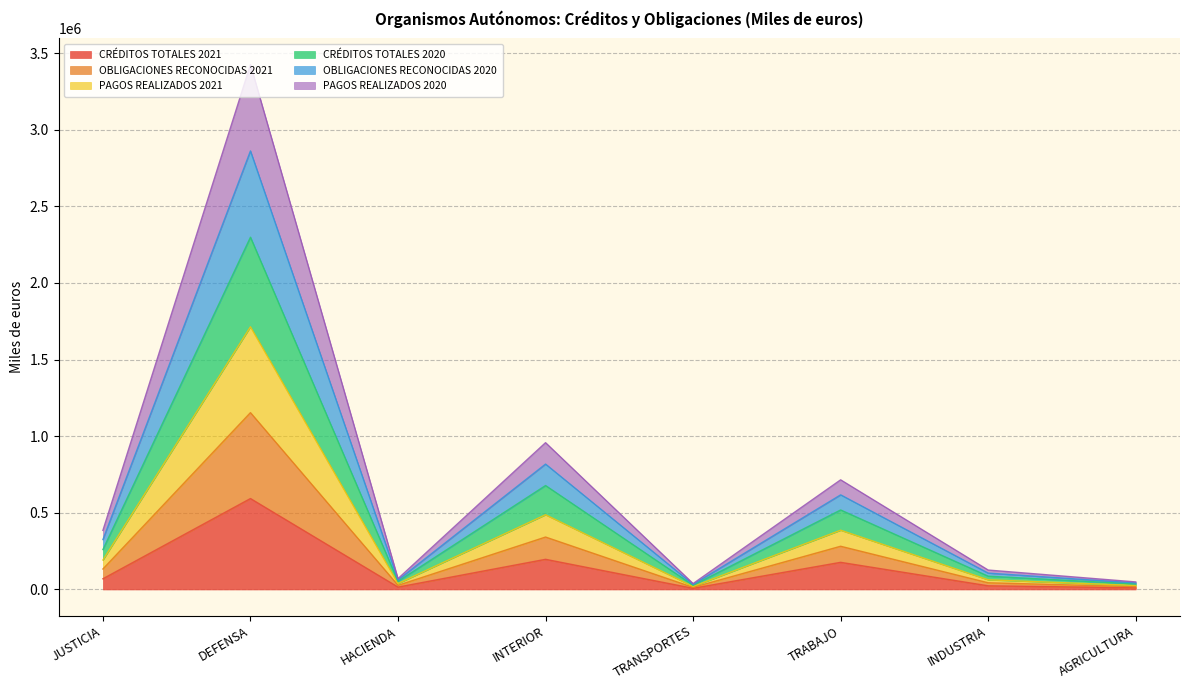

At which category does PAGOS REALIZADOS 2020 reach its first local valley?

HACIENDA